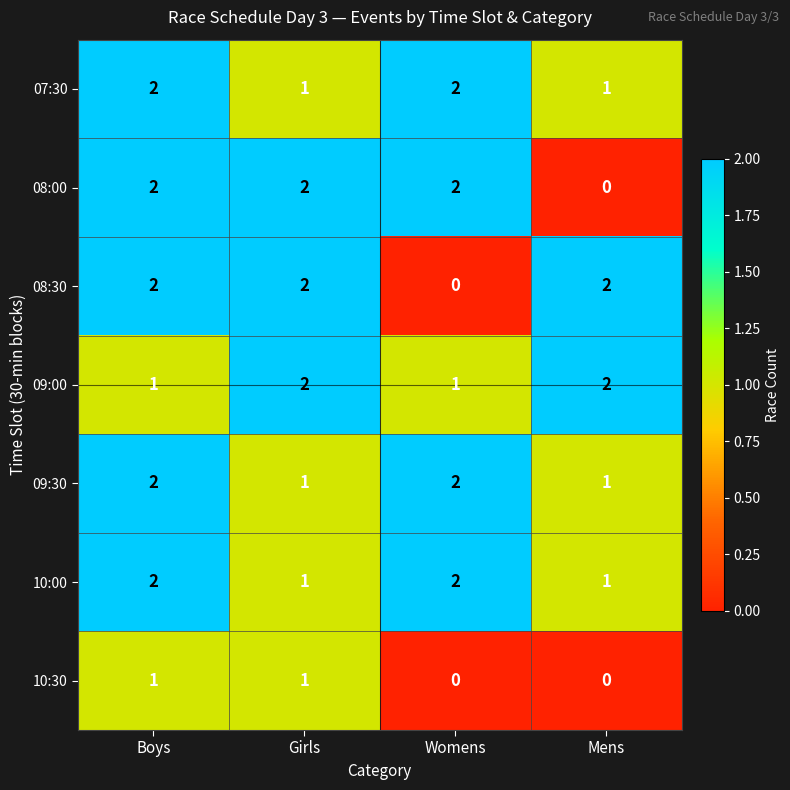

What is the total value across all series at Boys?

12